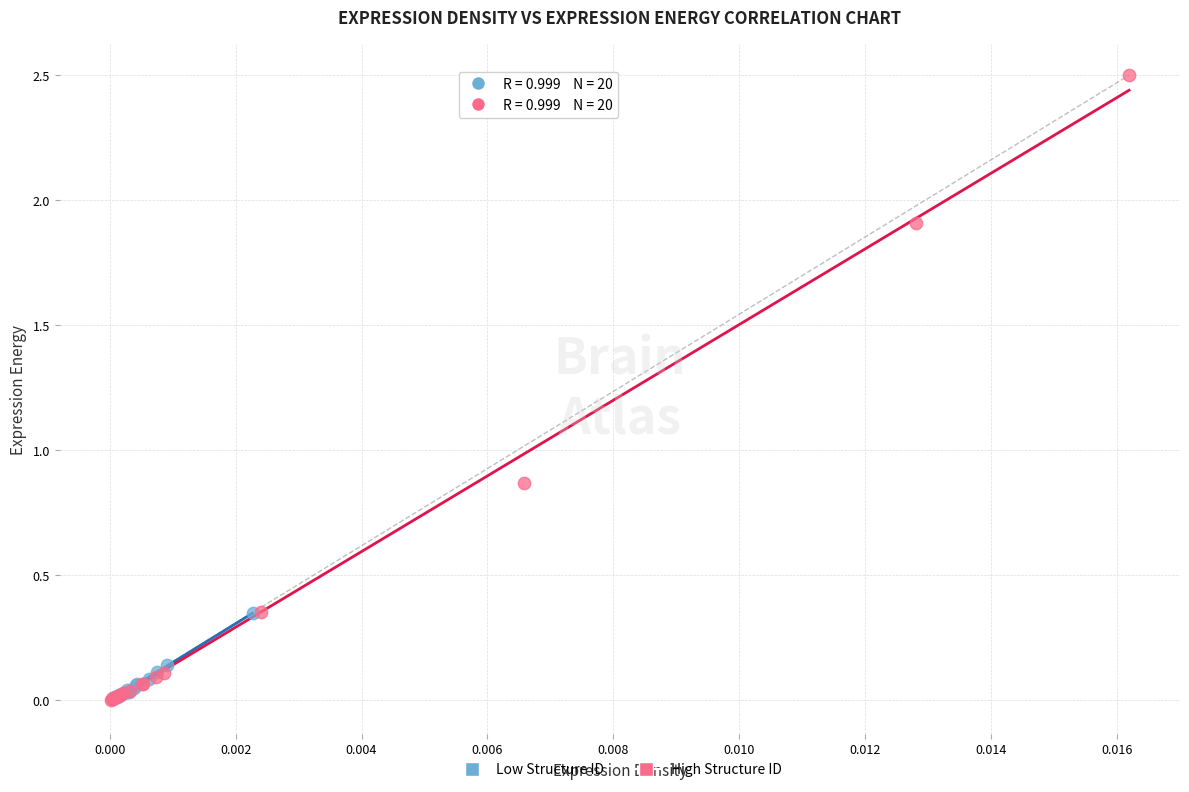

Which series has the widest spread of Y values?

High Structure ID